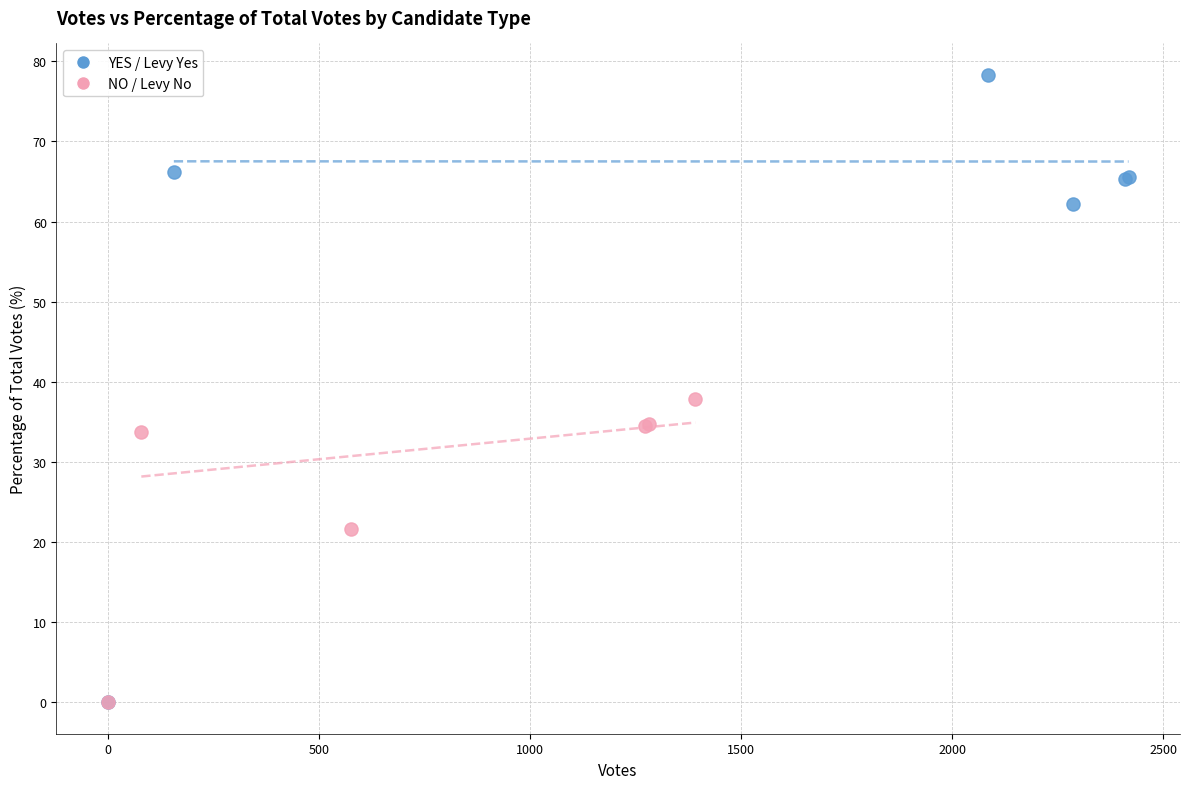

Which series reaches the maximum Y coordinate?

YES / Levy Yes